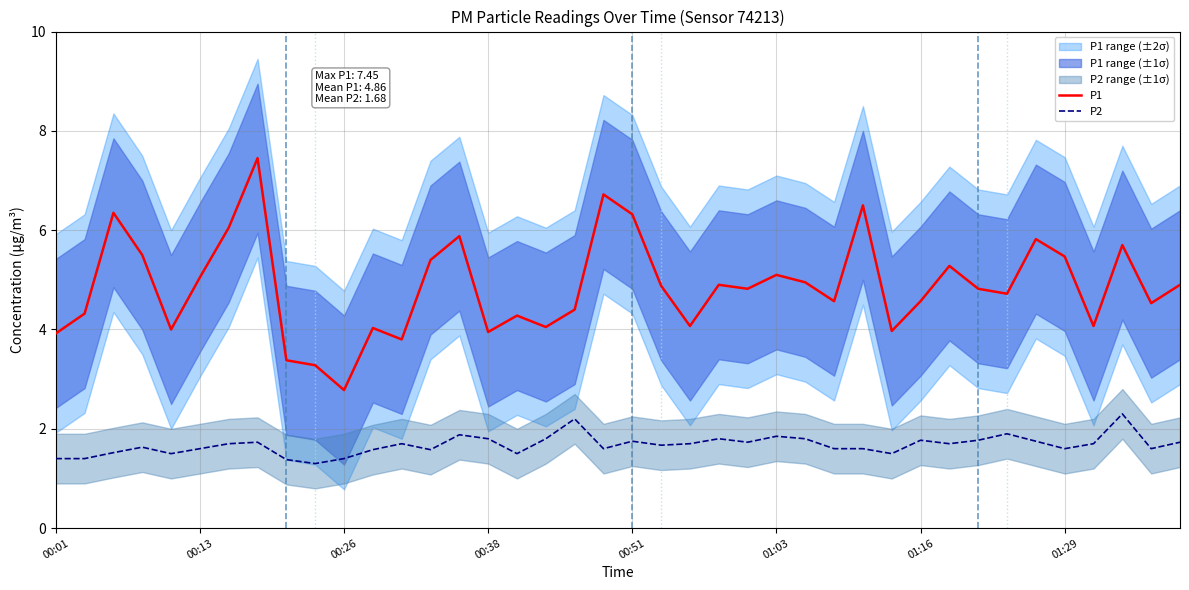

True or false: P2 and P1 cross at least once.

False